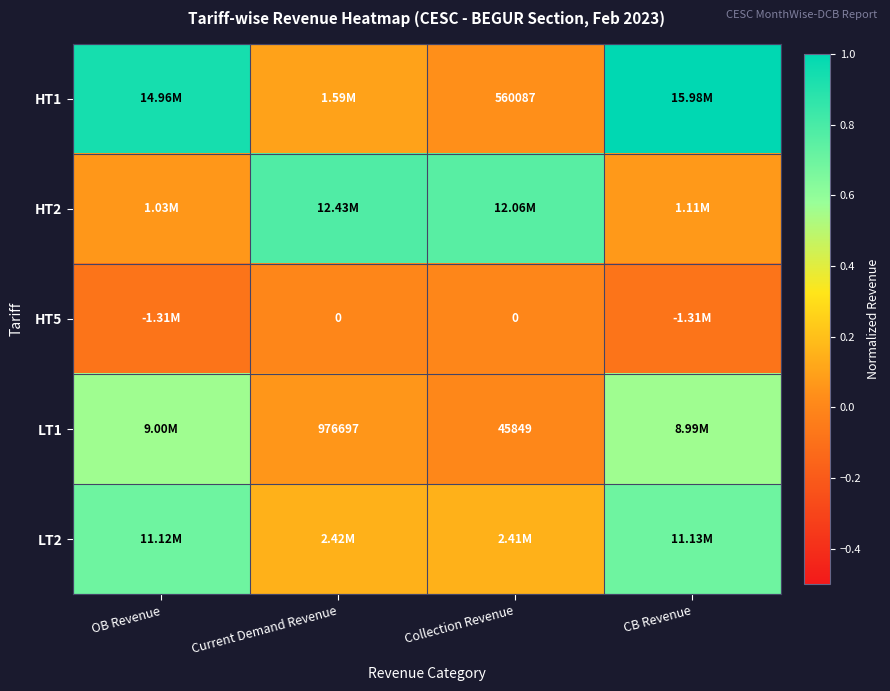

Rank the categories by LT1 value from highest to lowest.

OB Revenue, CB Revenue, Current Demand Revenue, Collection Revenue